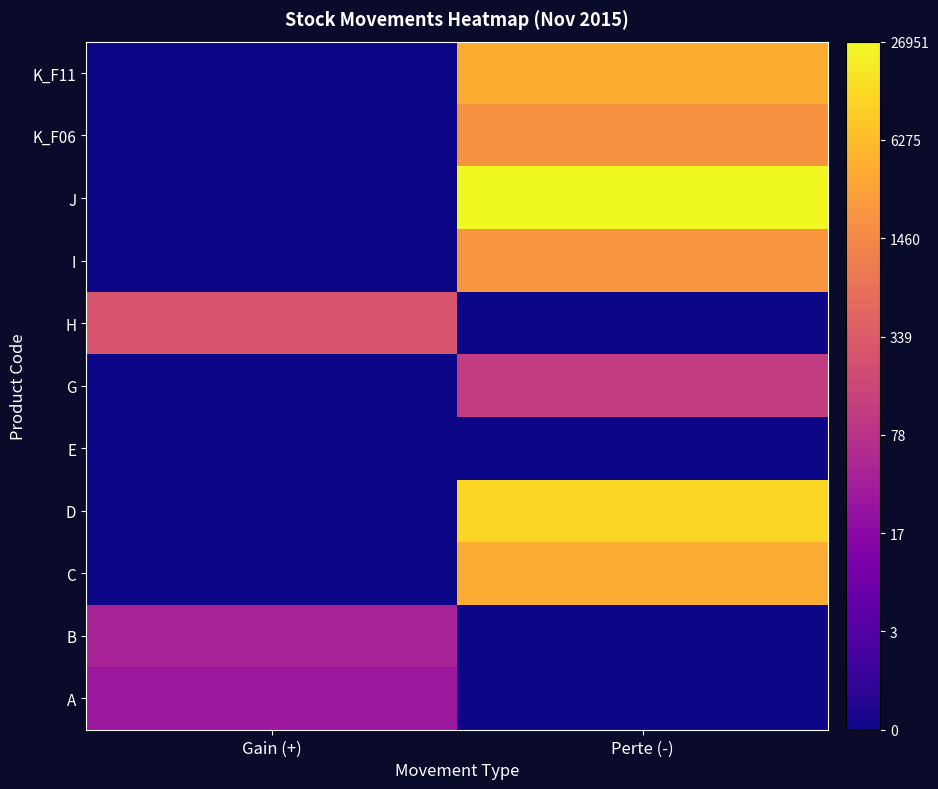

The E series shows 0.0 at Gain (+). True or false?

True